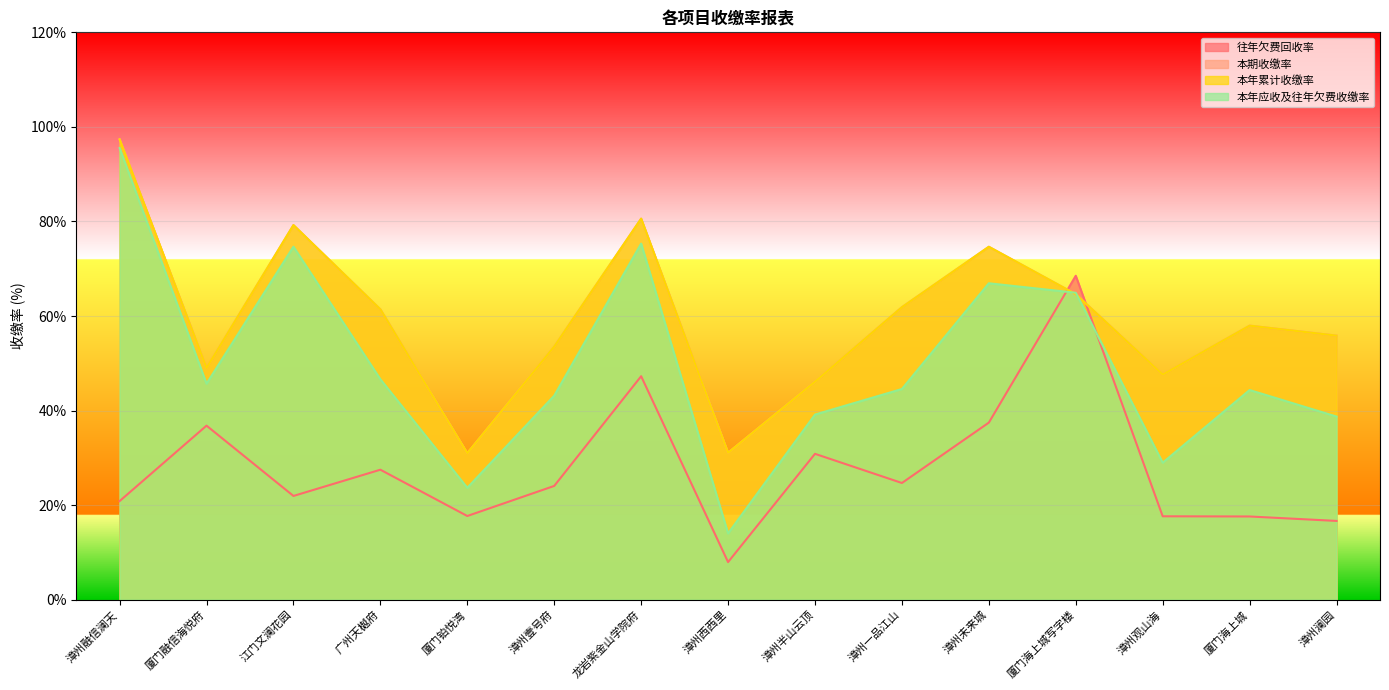

What is the label of the 3rd point from the right?

漳州观山海